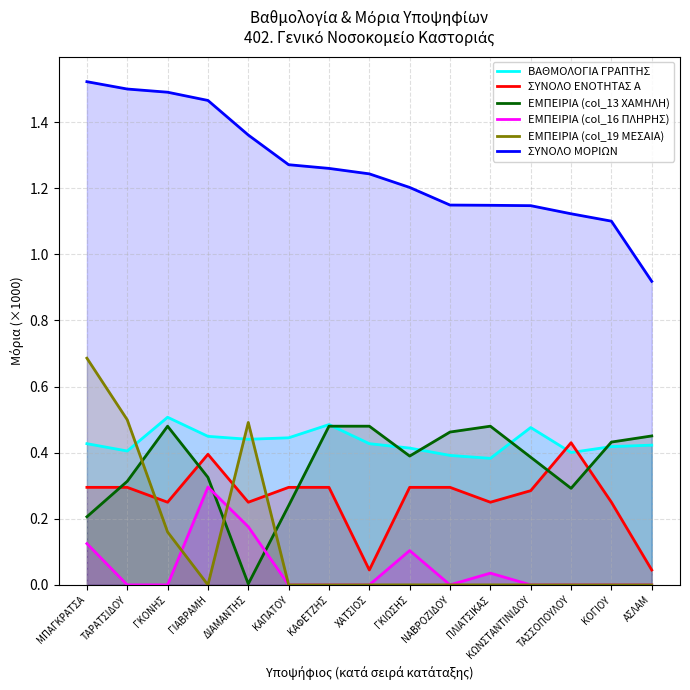

How many interior local valleys does the ΕΜΠΕΙΡΙΑ (col_19 ΜΕΣΑΙΑ) series have?

1